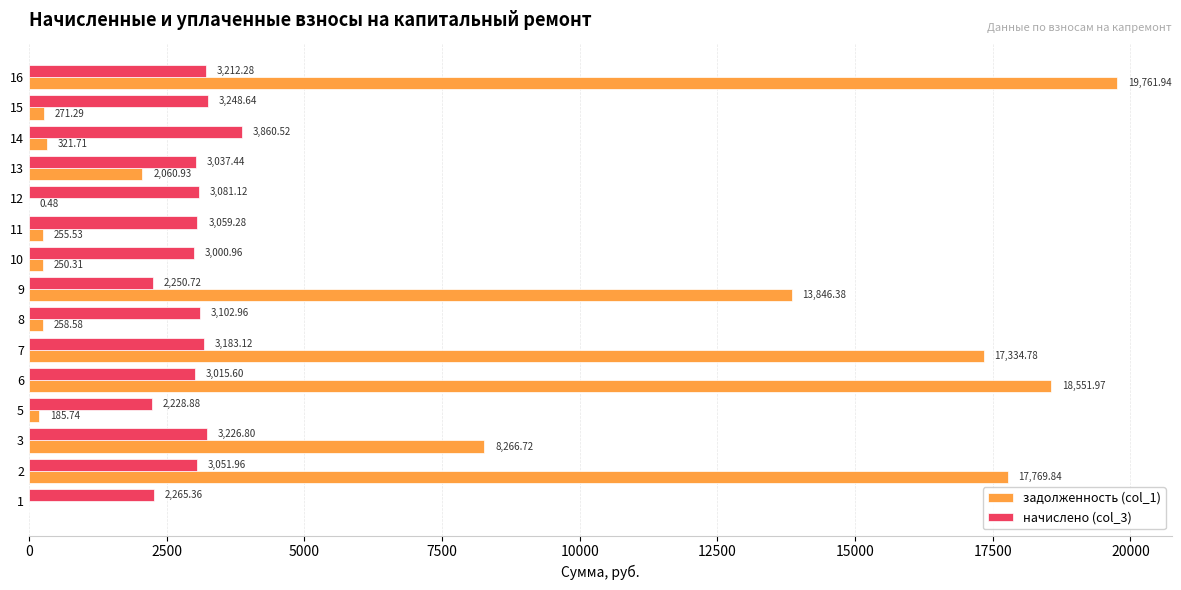

What is the sum of the задолженность (col_1) values at 15 and 1?

271.3